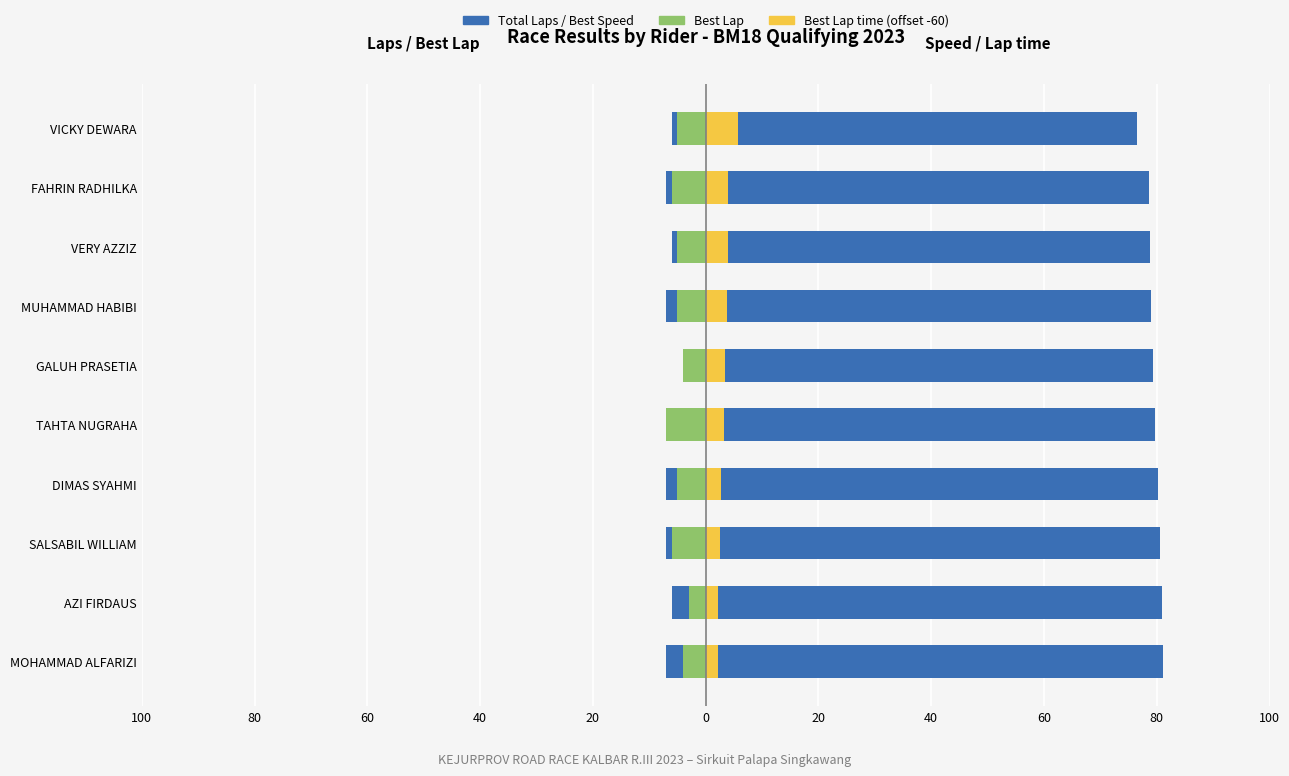

What is the average value of the Best Lap time (offset) series?

3.4